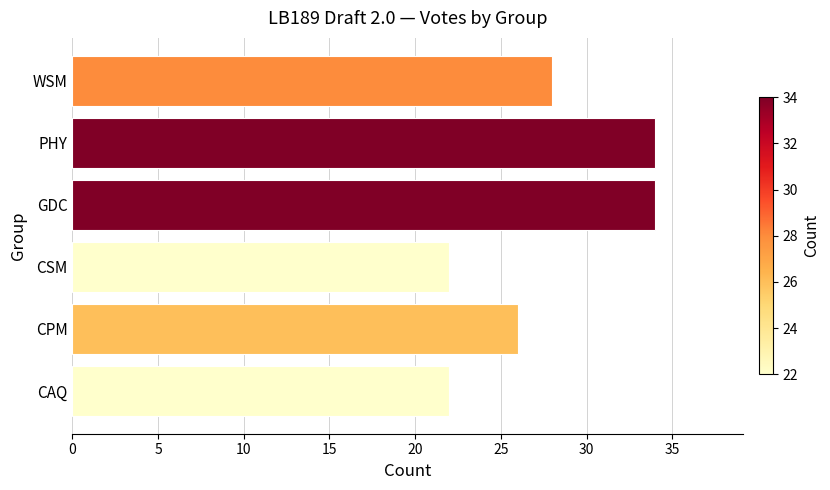

What is the smallest value displayed?

22